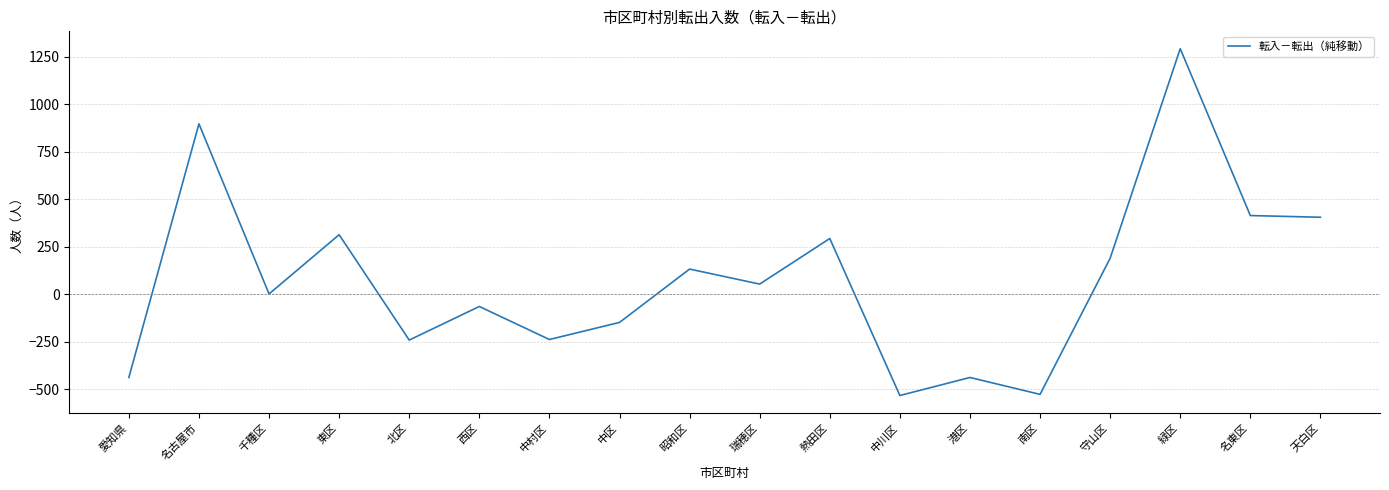

Does the chart display data point markers on the line(s)?

No